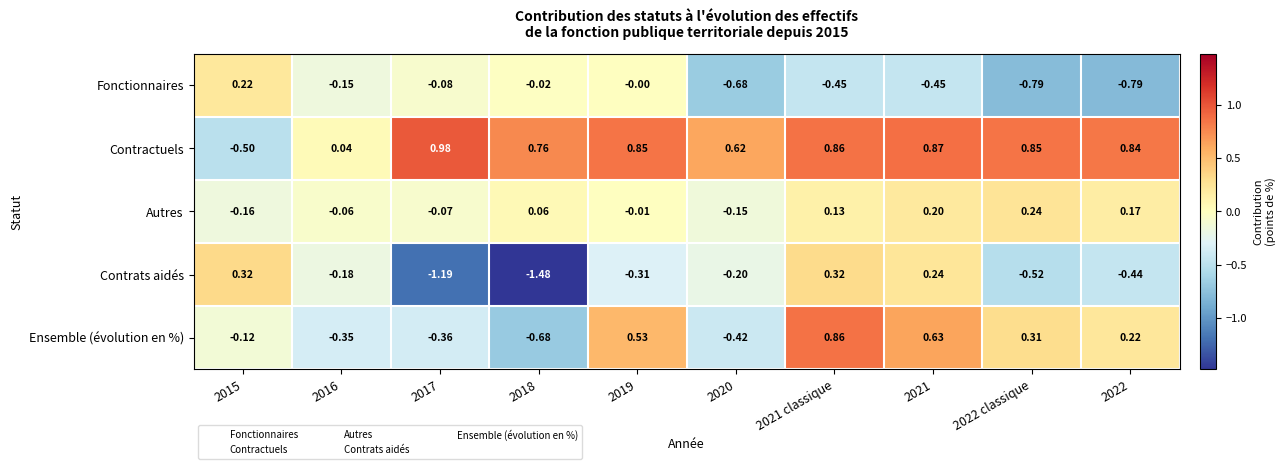

Rank the series by their maximum value, from highest to lowest.

Contractuels, Ensemble (évolution en %), Contrats aidés, Autres, Fonctionnaires